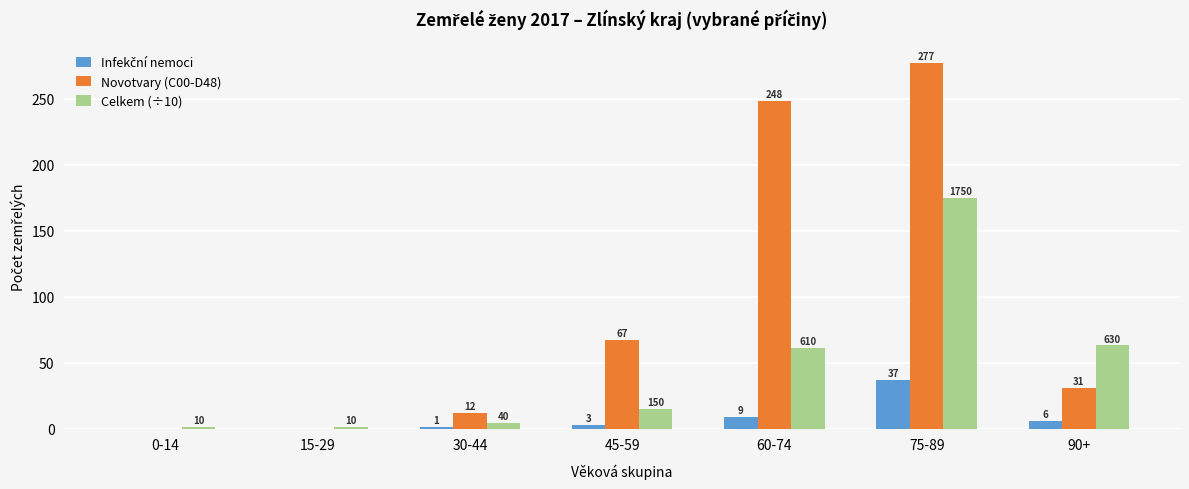

What is the maximum value shown in the chart?

277